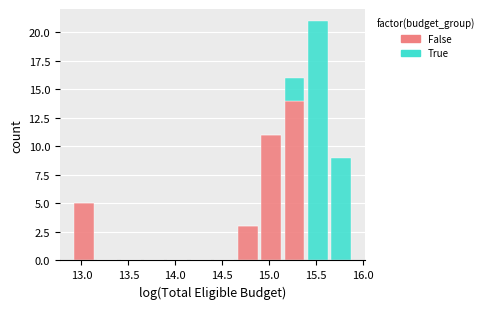

Reading left to right, transcribe this chart: for each stacked bar, give the range it covers on the x-axis and its total height. Neither the bar edges nor the heights are printed on the chart, so give them approximately, as read against the axes.

12.90 to 13.15: 5
13.15 to 13.40: 0
13.40 to 13.65: 0
13.65 to 13.90: 0
13.90 to 14.15: 0
14.15 to 14.40: 0
14.40 to 14.65: 0
14.65 to 14.90: 3
14.90 to 15.15: 11
15.15 to 15.40: 16
15.40 to 15.65: 21
15.65 to 15.90: 9